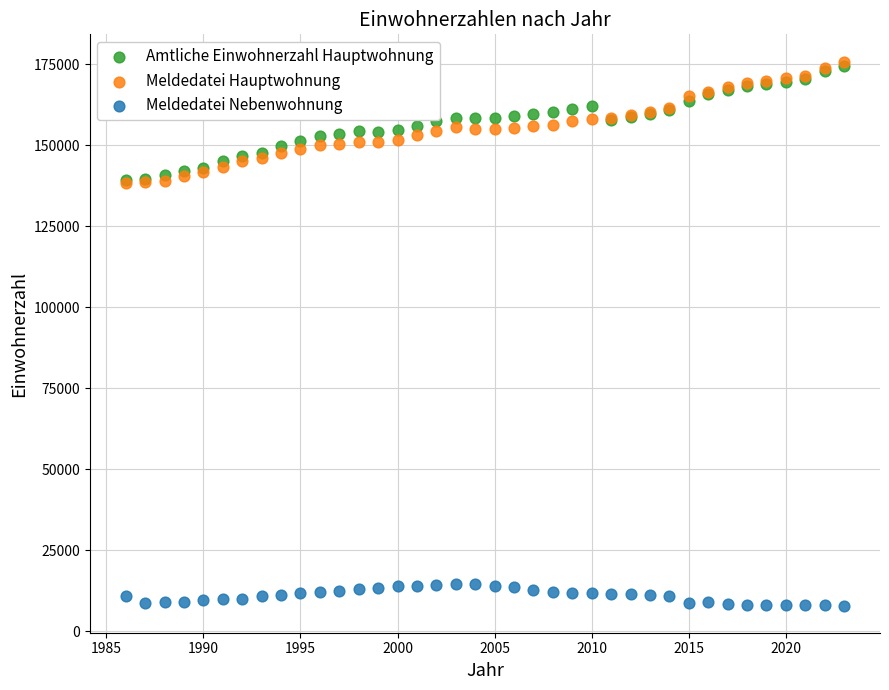

What are all the series names shown in the legend?

Amtliche Einwohnerzahl Hauptwohnung, Meldedatei Hauptwohnung, Meldedatei Nebenwohnung